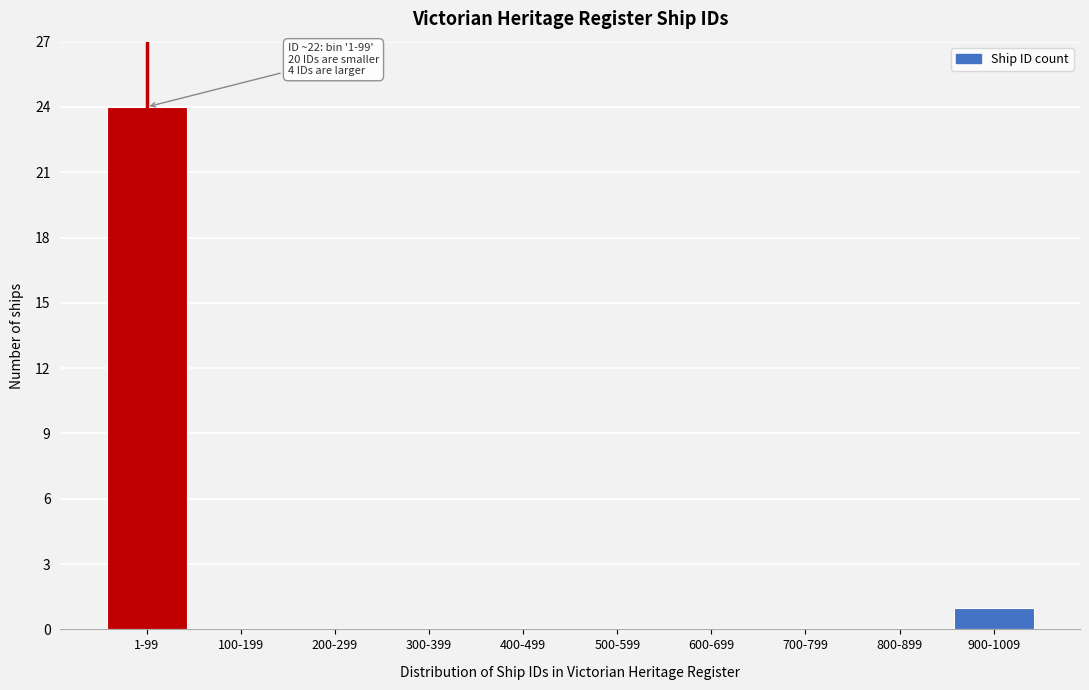

Reading left to right, what are all the values shown in this chart?

1-99=24	100-199=0	200-299=0	300-399=0	400-499=0	500-599=0	600-699=0	700-799=0	800-899=0	900-1009=1